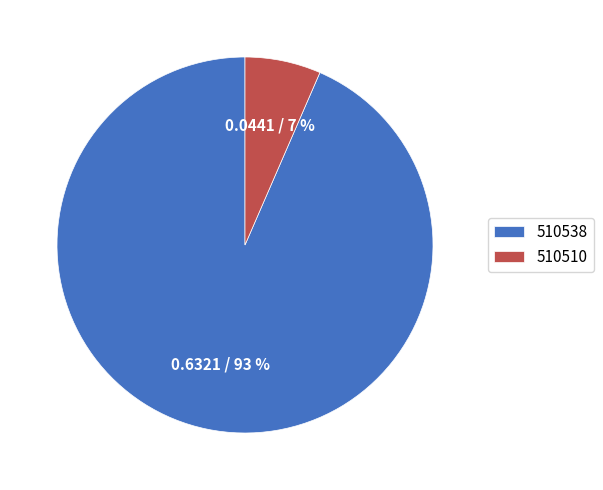

Rank the categories by value from lowest to highest.

510510, 510538